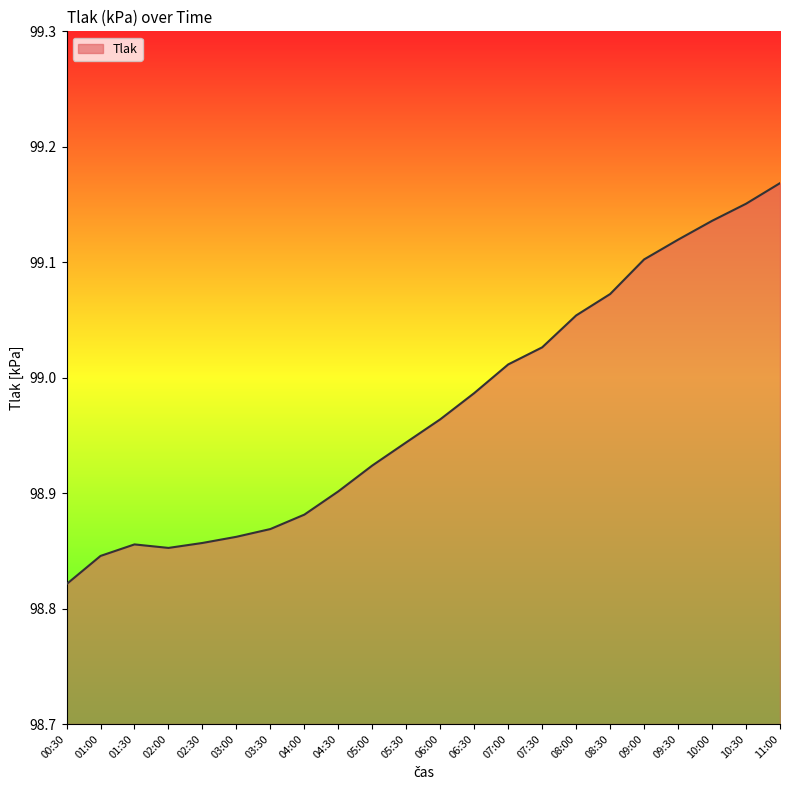

Approximately how many times larger is the value at 02:00 compared to 08:00?

1.0